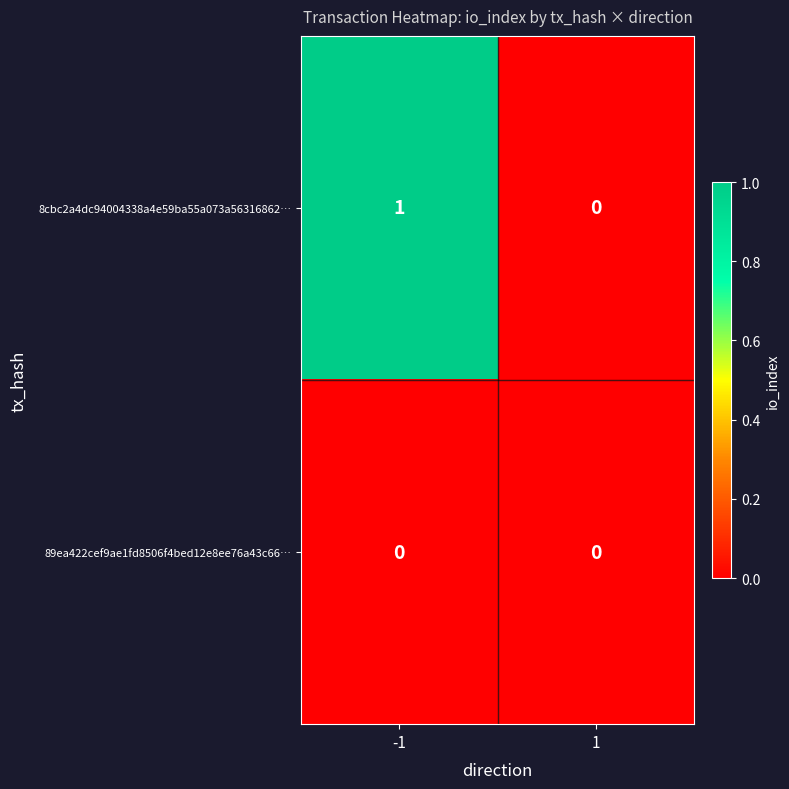

List the series in order of their peak value, lowest first.

89ea422cef9ae1fd8506f4bed12e8ee76a43c66…, 8cbc2a4dc94004338a4e59ba55a073a56316862…